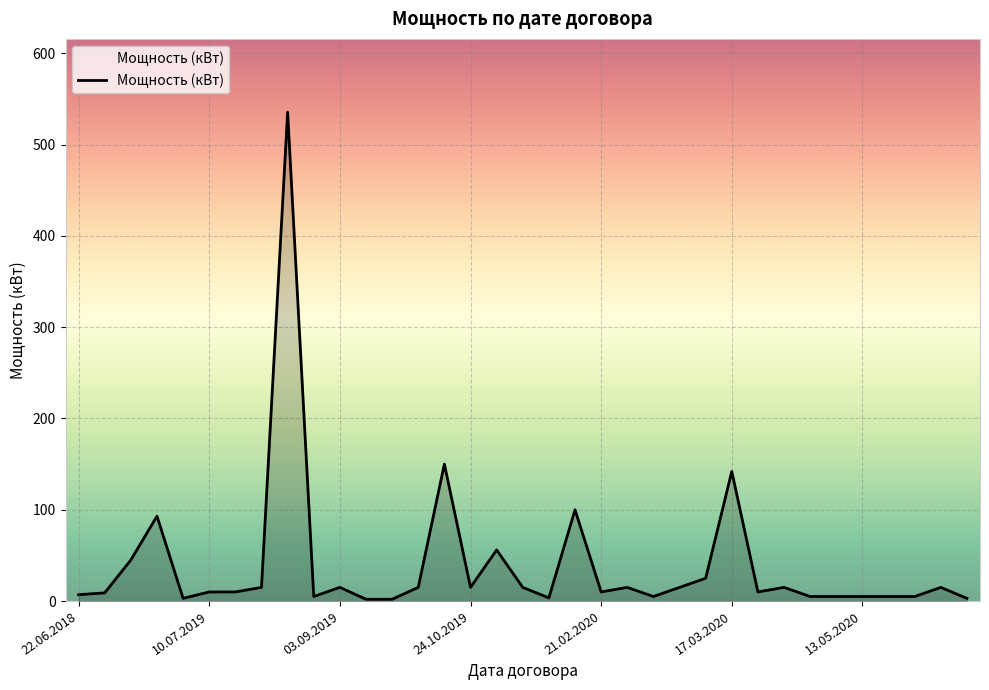

What is the greatest value displayed?

535.5